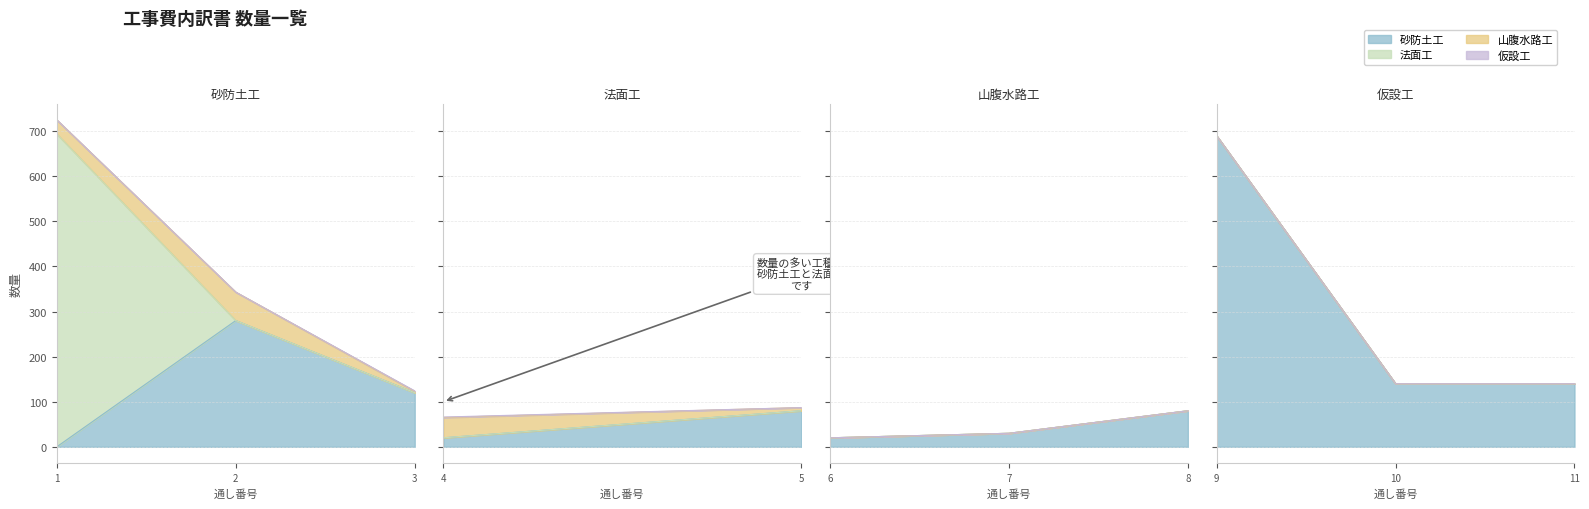

Reading left to right, extract all data points from this chart.

砂防土工: 1=0	2=280	3=120	4=20	5=80	6=20	7=30	8=80	9=690	10=140	11=140
法面工: 1=694	2=0	3=0	4=0	5=0	6=0	7=0	8=0	9=0	10=0	11=0
山腹水路工: 1=31	2=63	3=3	4=45	5=7	6=0	7=0	8=0	9=0	10=0	11=0
仮設工: 1=0	2=0	3=1	4=1	5=0	6=0	7=0	8=0	9=0	10=0	11=0